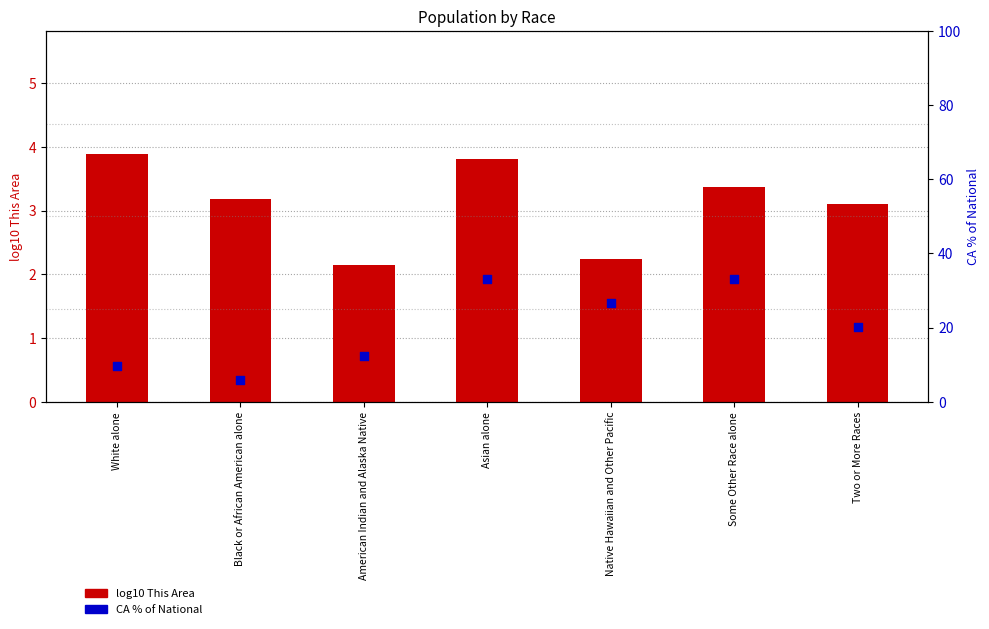

Which series has the largest total across all categories?

CA % of National